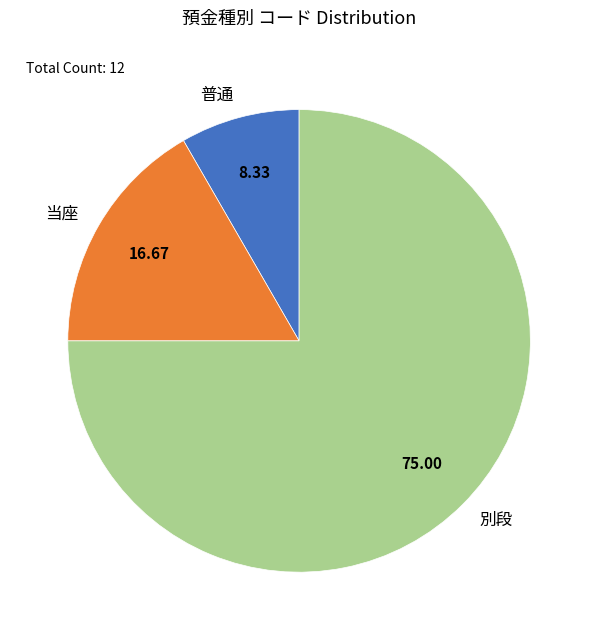

What is the smallest slice in the pie chart?

普通